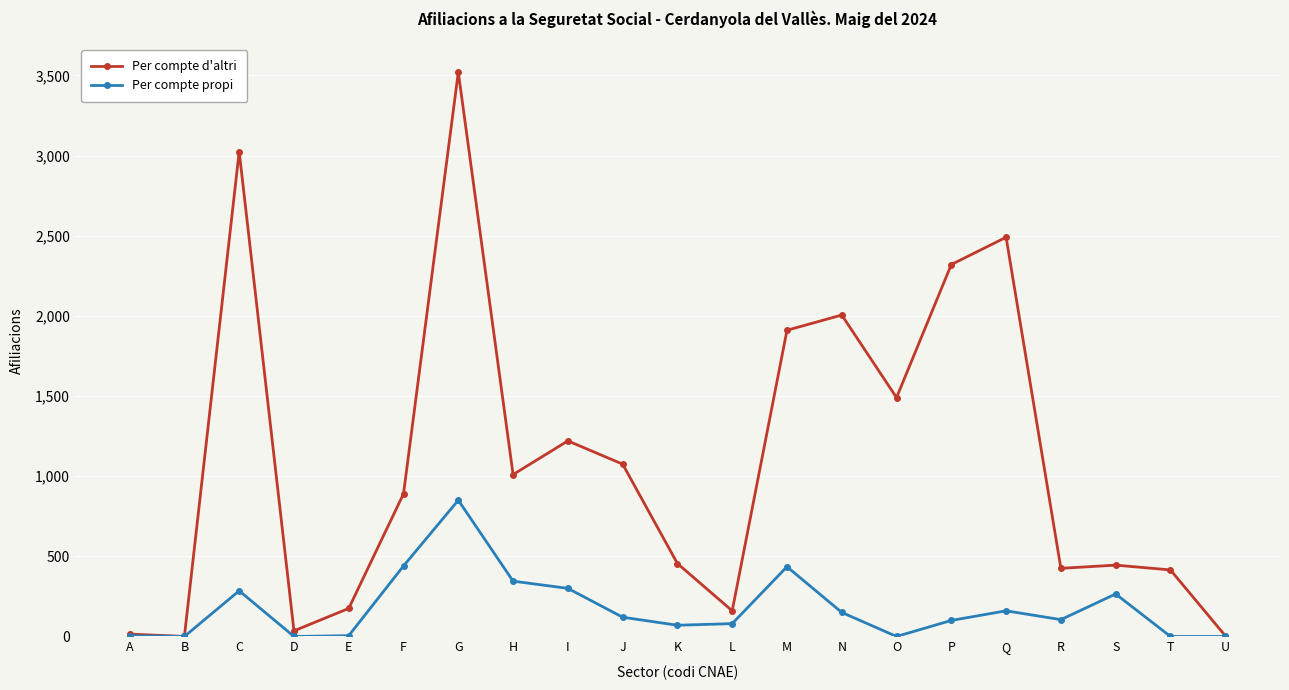

How many data points does each series have?

21